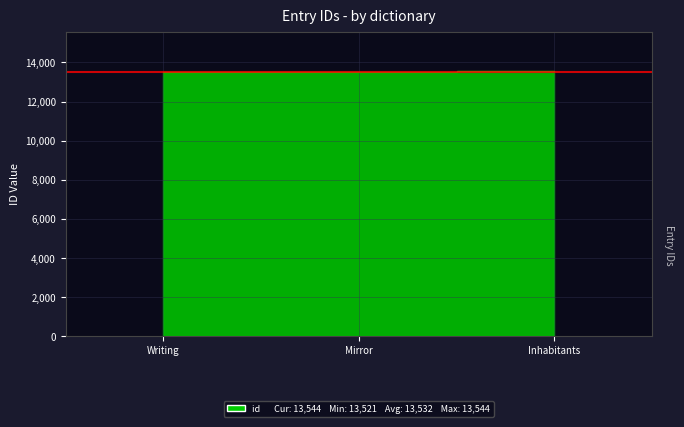

What is the average value?

13532